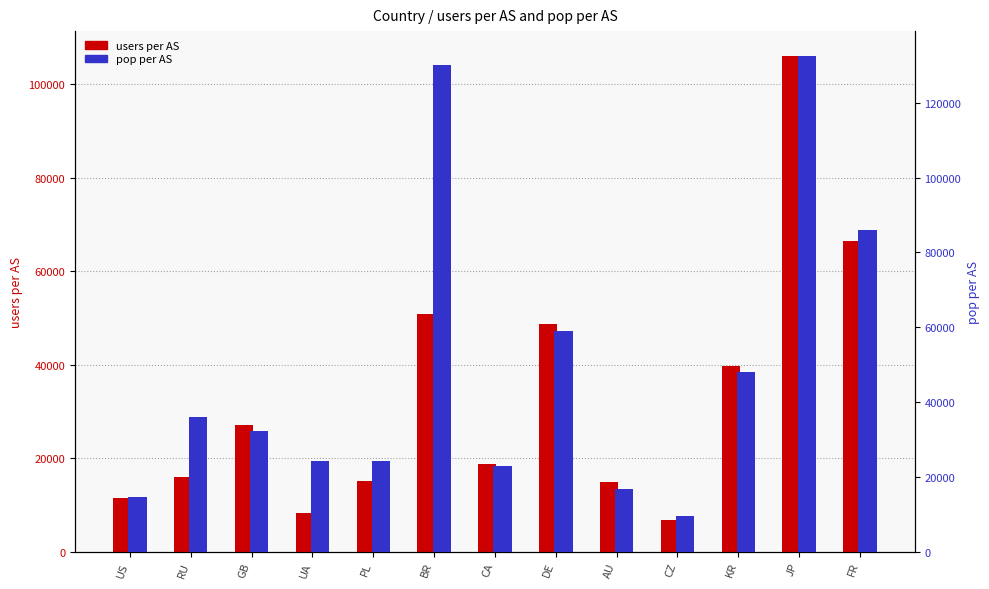

What is the label of the 11th bar from the left?

KR